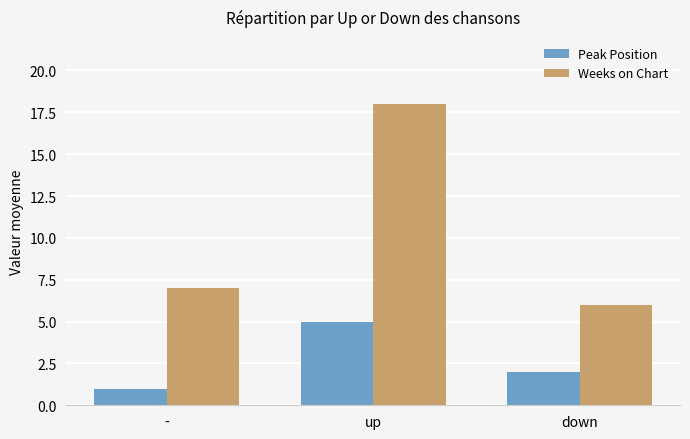

Is it true that Peak Position equals 1 at -?

True